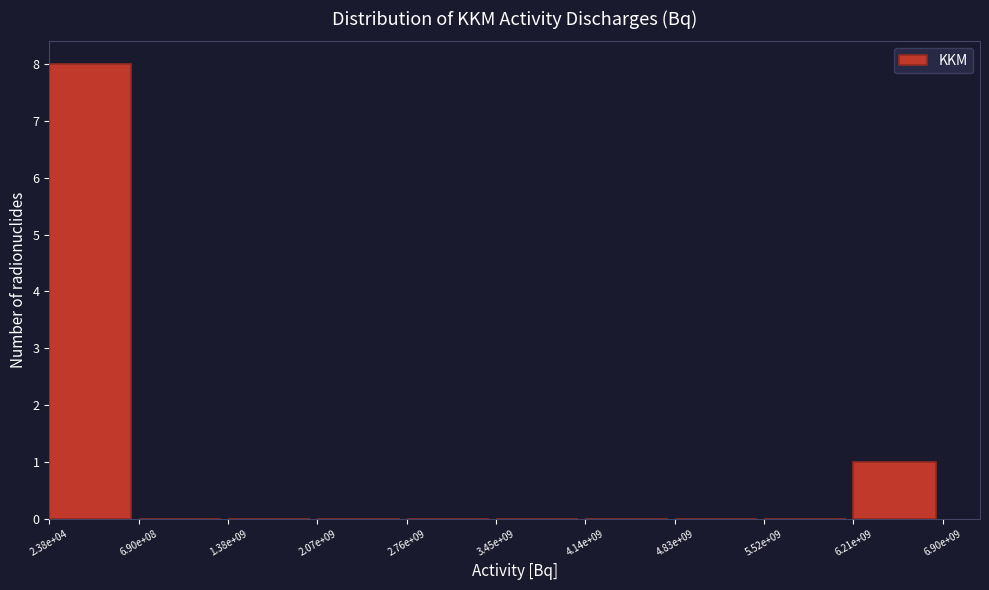

Reading left to right, what are all the values shown in this chart?

2.38e+04=8	6.90e+08=0	1.38e+09=0	2.07e+09=0	2.76e+09=0	3.45e+09=0	4.14e+09=0	4.83e+09=0	5.52e+09=0	6.21e+09=1